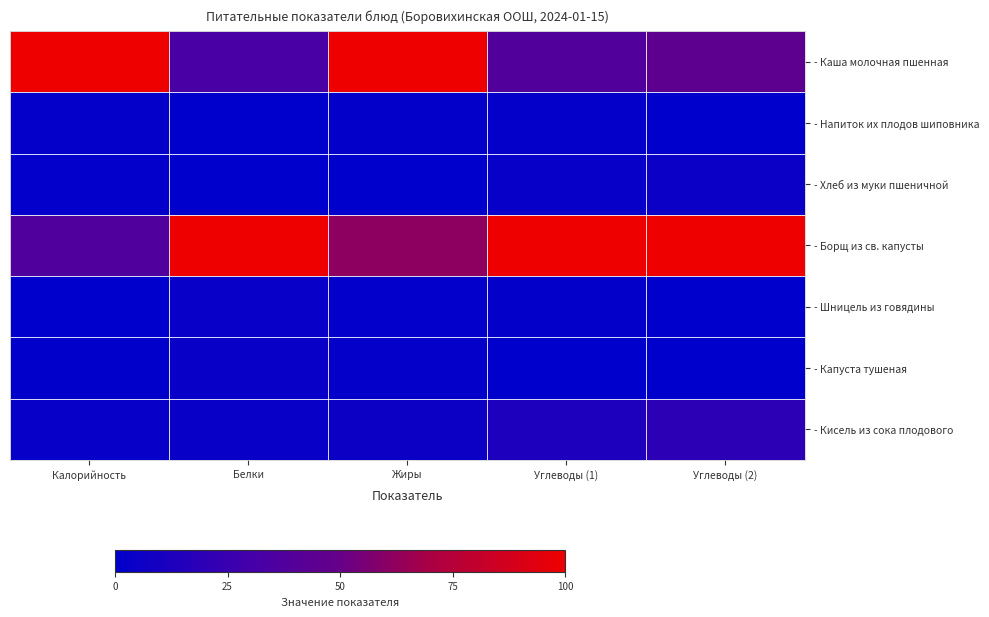

What is the spread (max minus min) of values at Калорийность?

100.0